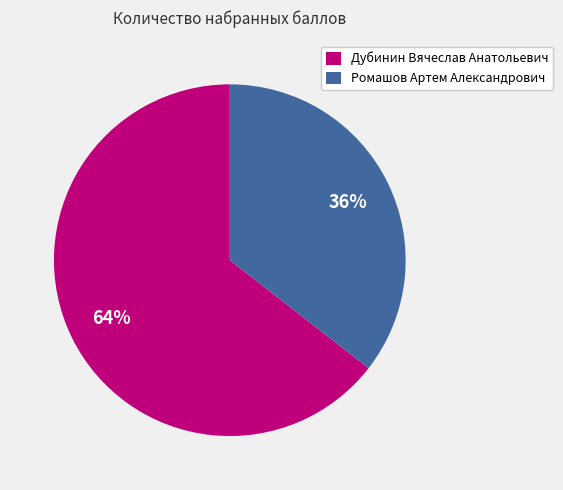

Does Ромашов Артем Александрович represent more than half of the total?

No